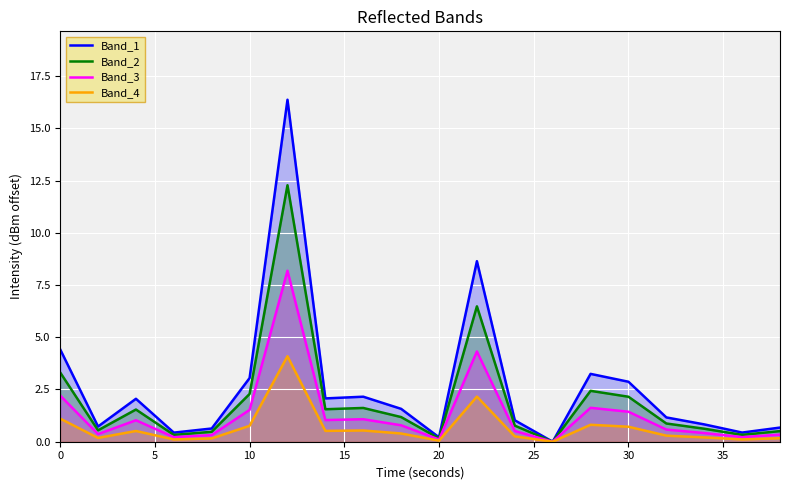

What is the total value across all series at 0?

11.1